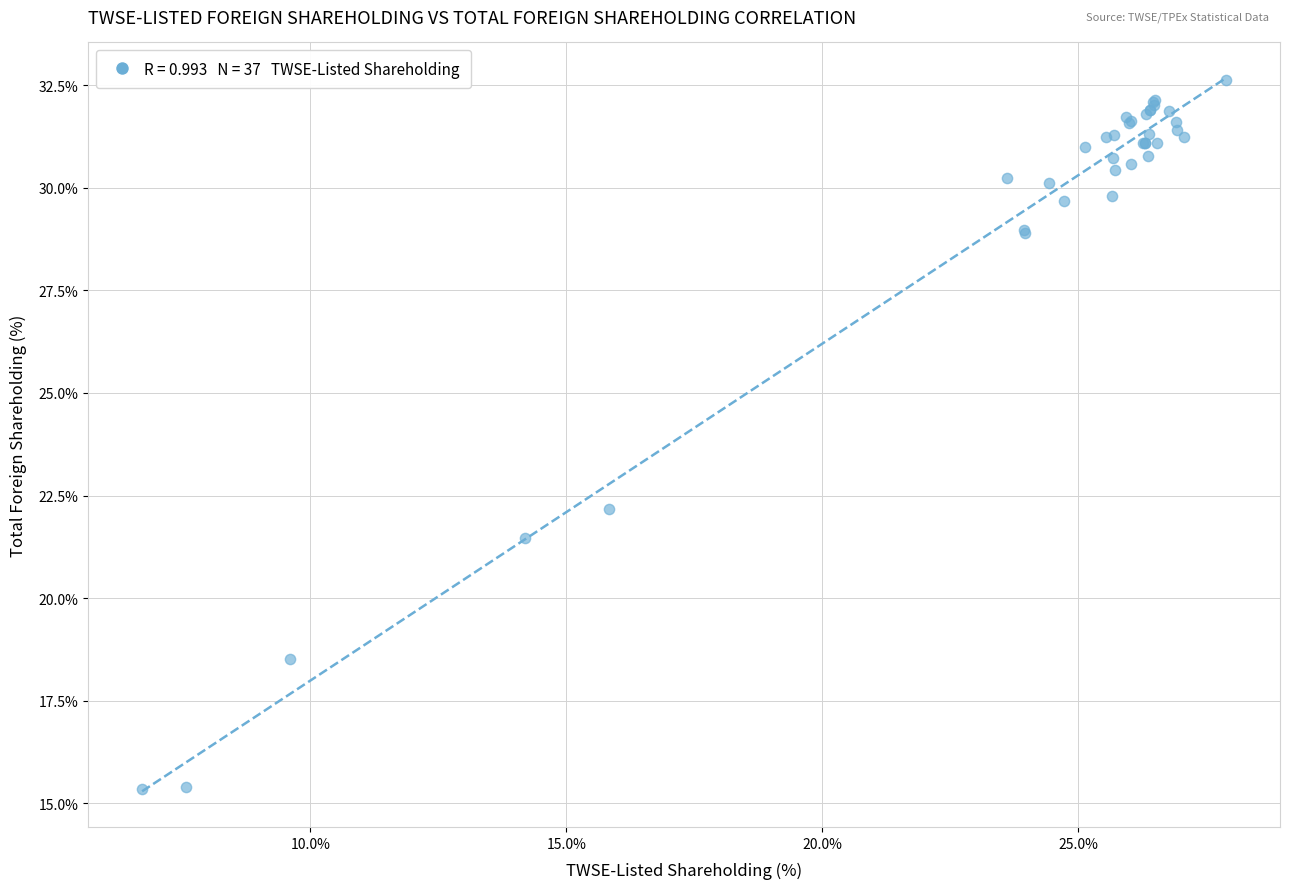

What Y value in the scatter plot is closest to 23?

22.2